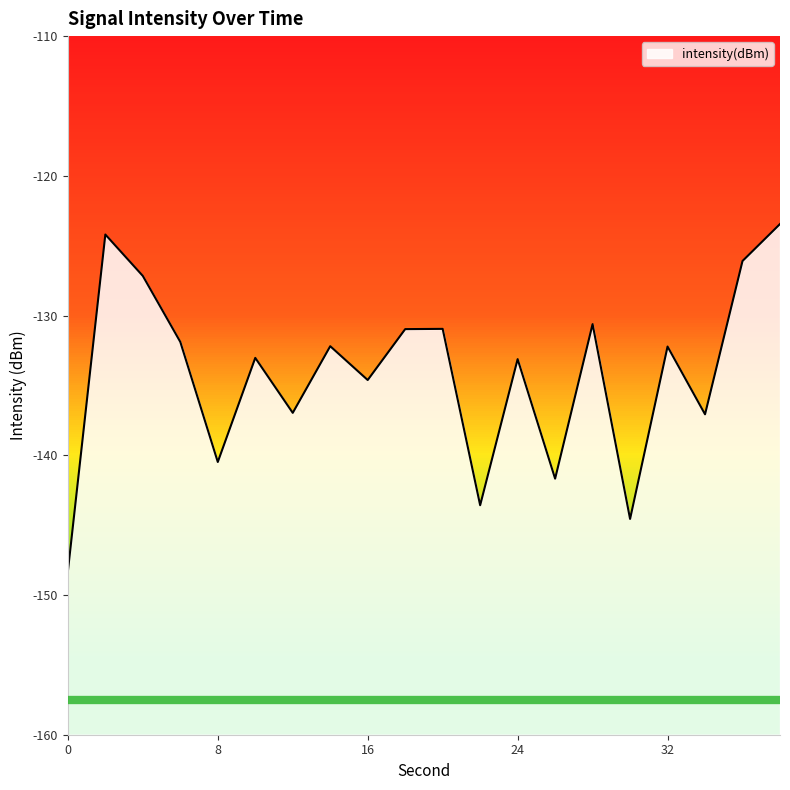

How many interior local valleys (lower than both neighbors) does the data have?

7